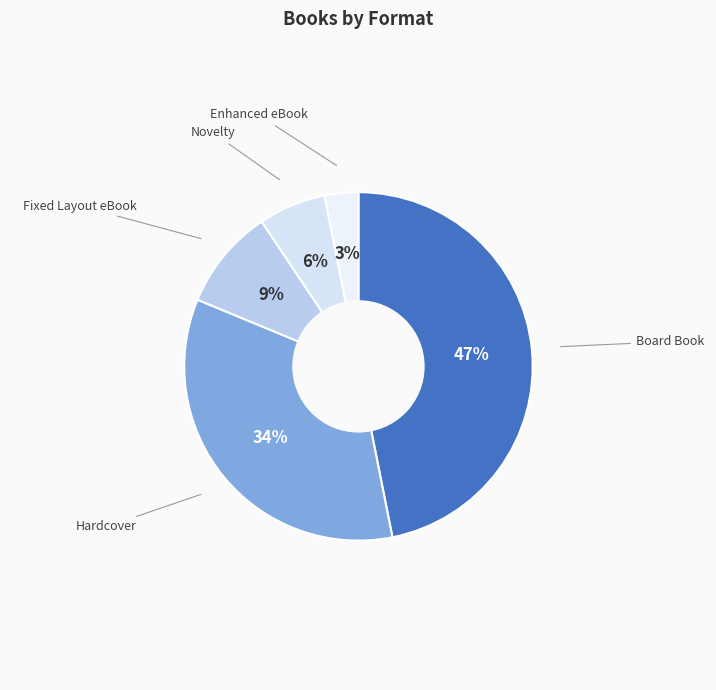

True or false: Fixed Layout eBook accounts for 4% of the total.

False